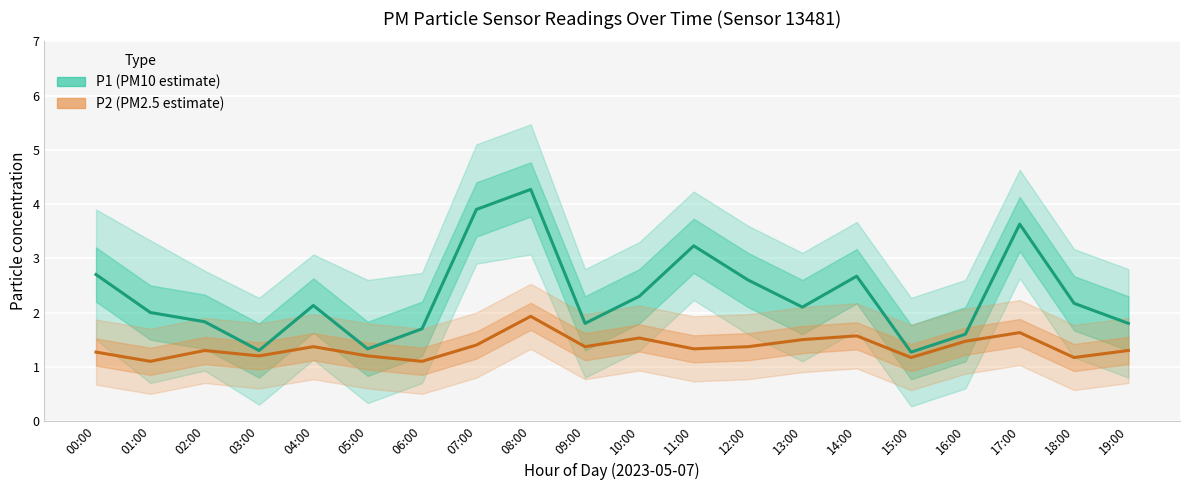

What are all the series names shown in the legend?

P1 (PM10 estimate), P2 (PM2.5 estimate)